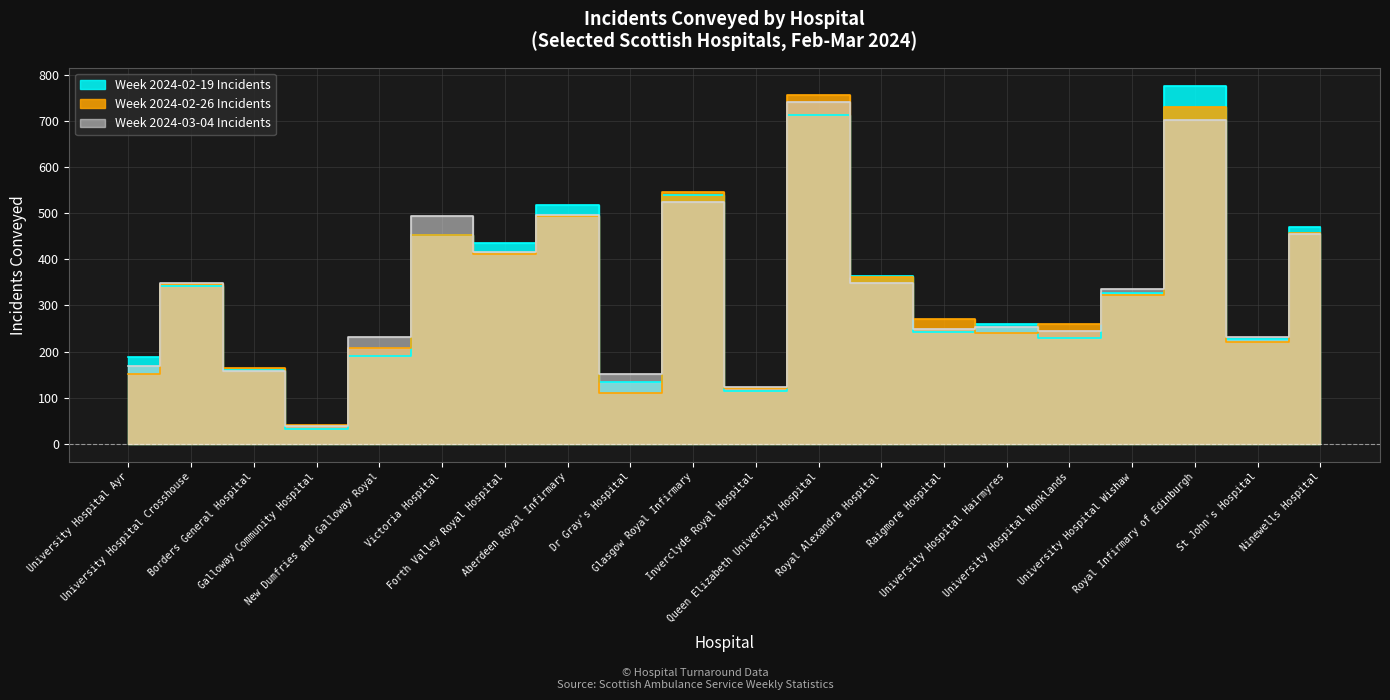

What is the maximum value for Week 2024-03-04 Incidents?

742